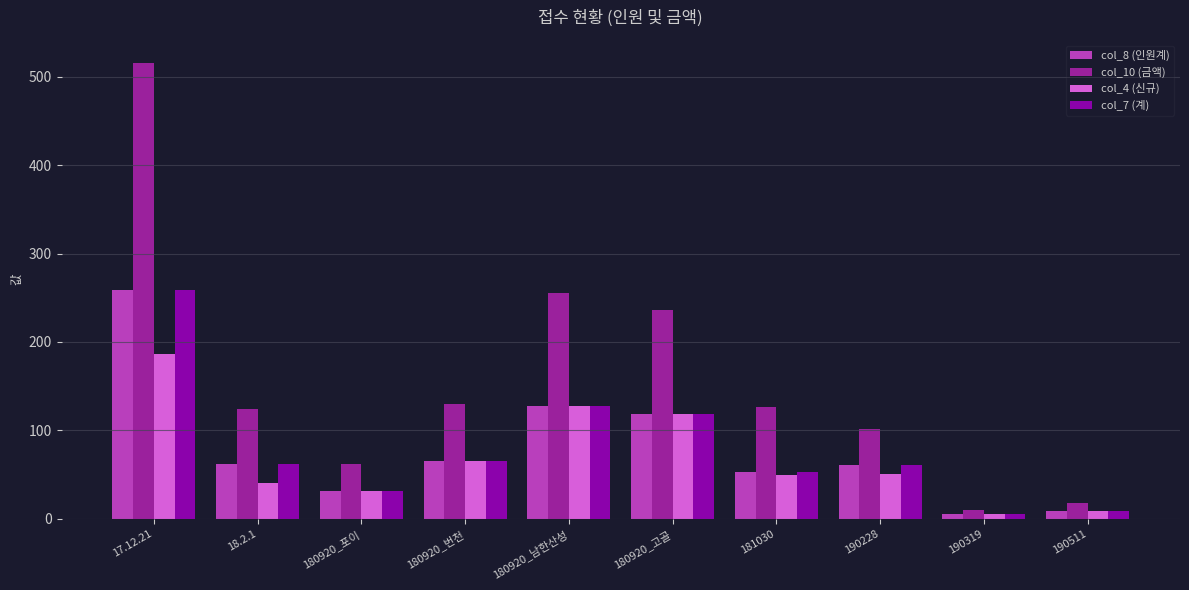

Which category has the lowest value in the col_10 (금액) series?

190319